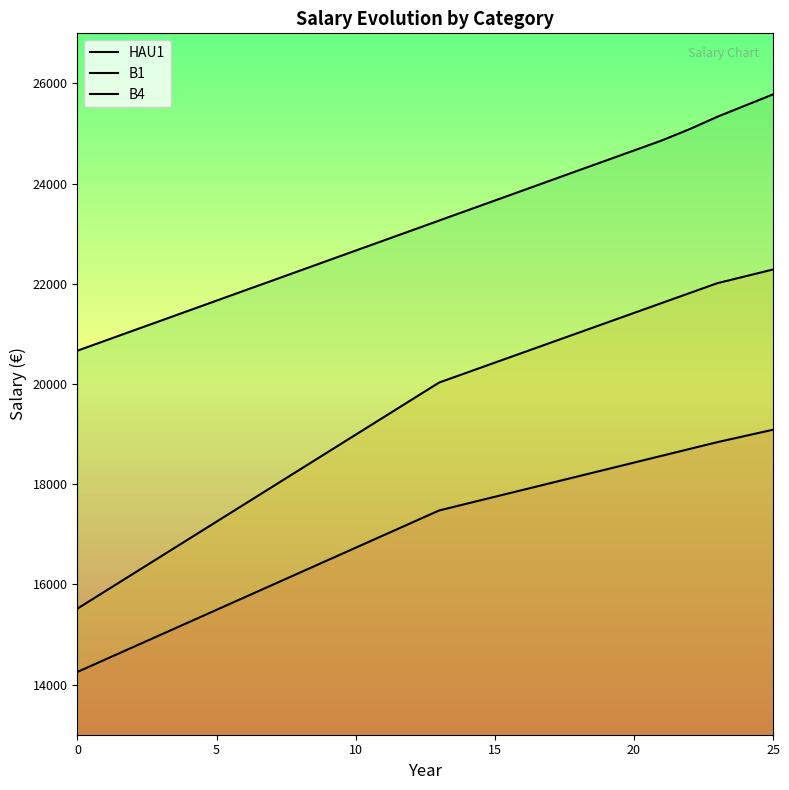

Which series has the largest total across all categories?

B4